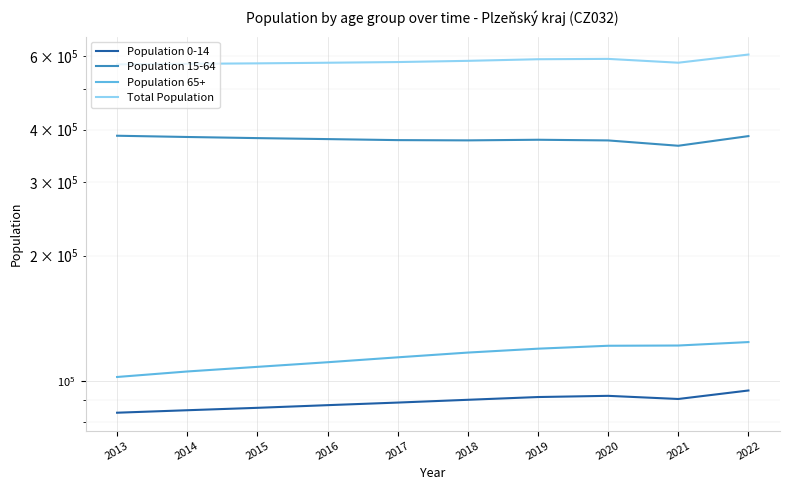

What is the highest value of the Population 0-14 series?

95060